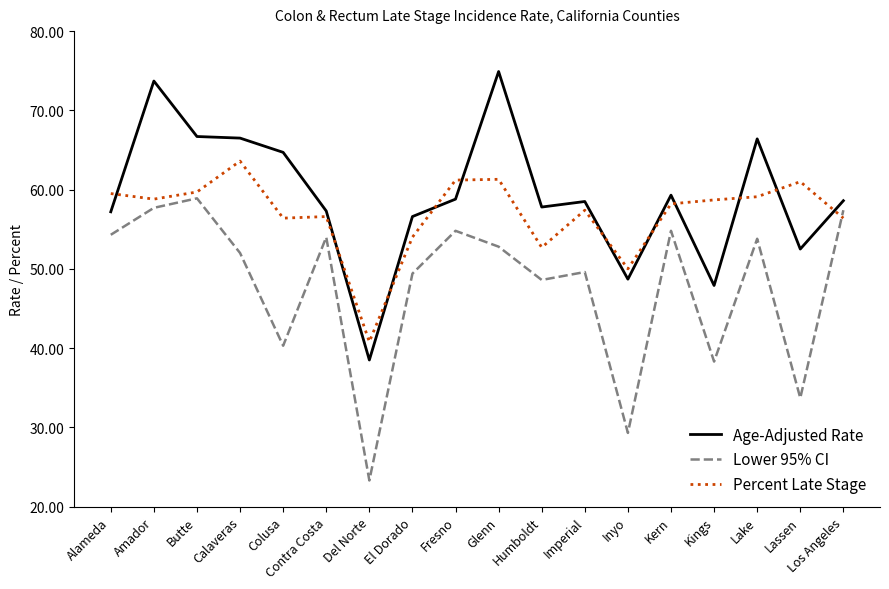

What value does the Lower 95% CI series have at El Dorado?

49.4